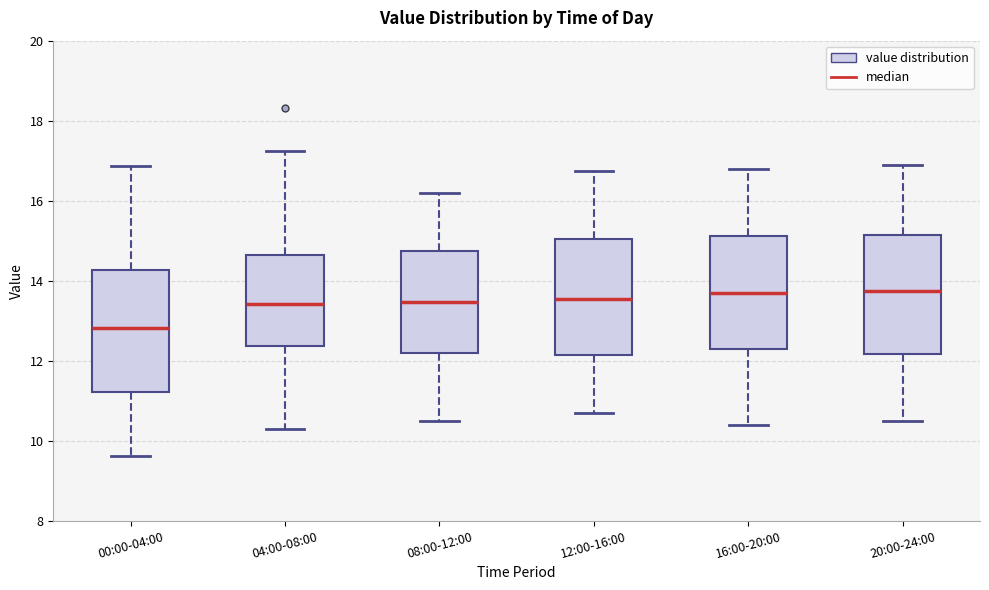

Reading left to right, transcribe this box plot: for each box, give where its median line is, the range the box spans, and where its two whiskers end, as read against the y-axis. The values are not printed on the chart, so give them approximately, as read against the axis.

00:00-04:00: median 12.8, box 11.2 to 14.2, whiskers 9.6 to 16.8
04:00-08:00: median 13.4, box 12.4 to 14.6, whiskers 10.4 to 17.2
08:00-12:00: median 13.4, box 12.2 to 14.8, whiskers 10.6 to 16.2
12:00-16:00: median 13.6, box 12.2 to 15.0, whiskers 10.8 to 16.8
16:00-20:00: median 13.8, box 12.4 to 15.2, whiskers 10.4 to 16.8
20:00-24:00: median 13.8, box 12.2 to 15.2, whiskers 10.6 to 17.0